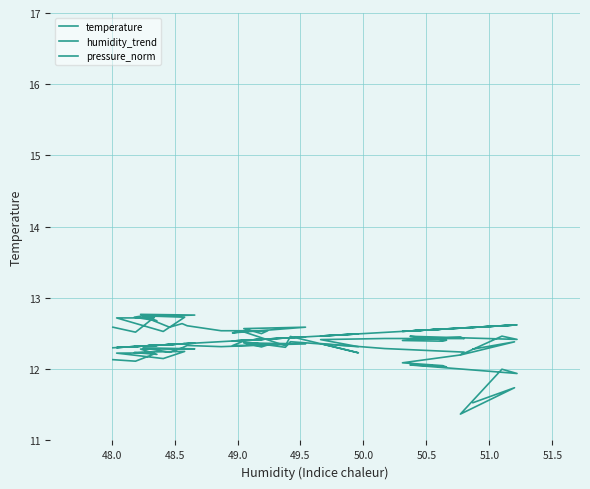

What is the maximum value for humidity_trend?

12.6